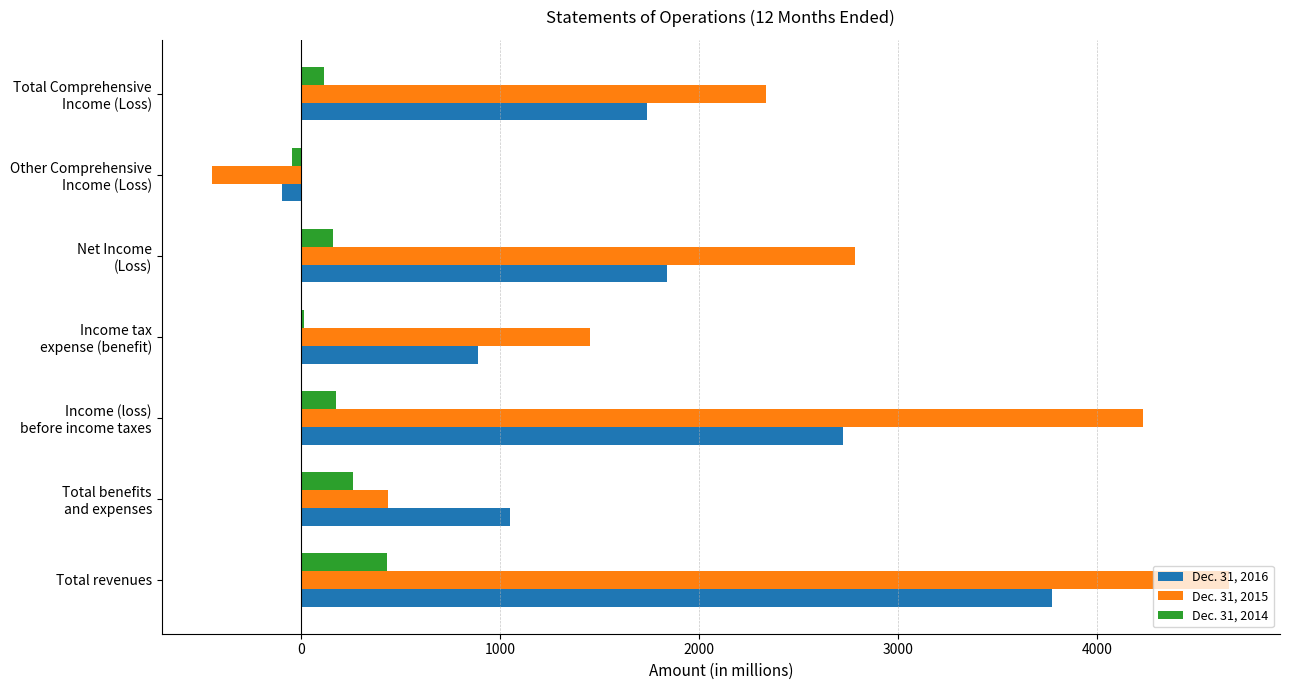

How many data points does each series have?

7